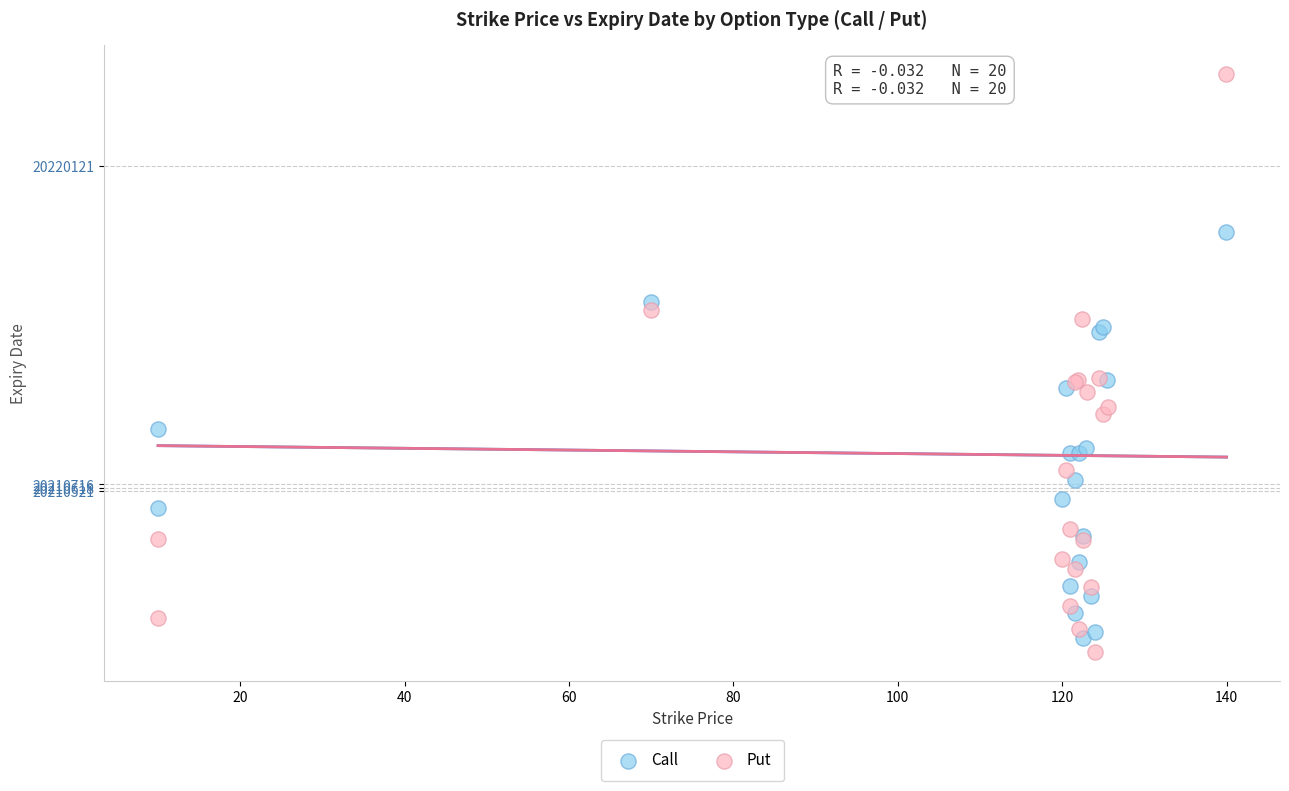

Which series reaches the maximum Y coordinate?

Put